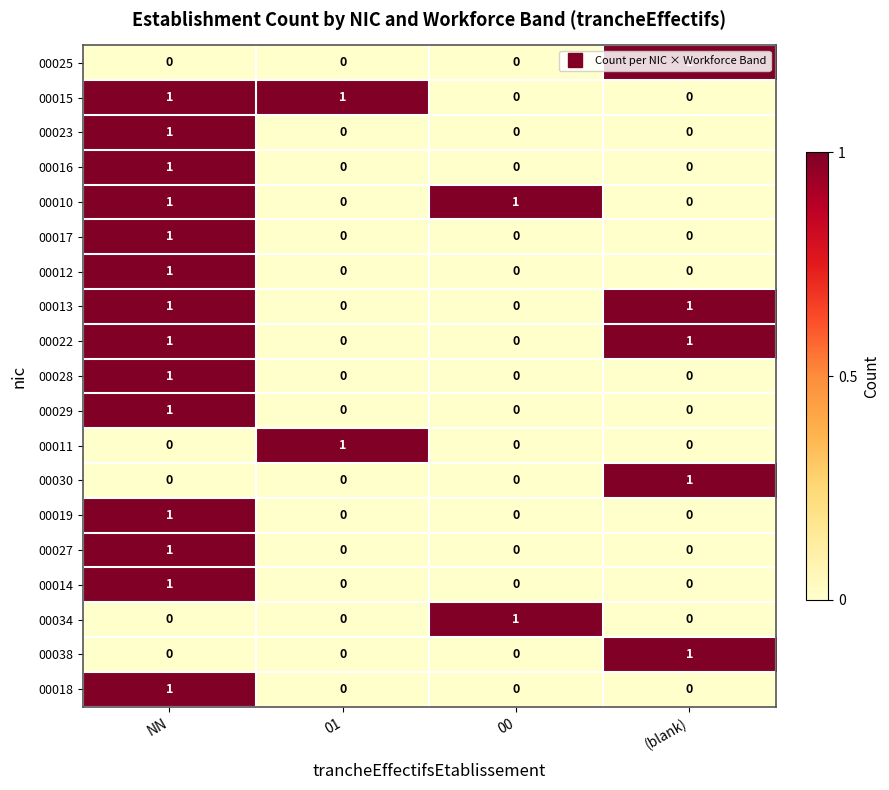

Is it true that 00016 equals 0 at 00?

True